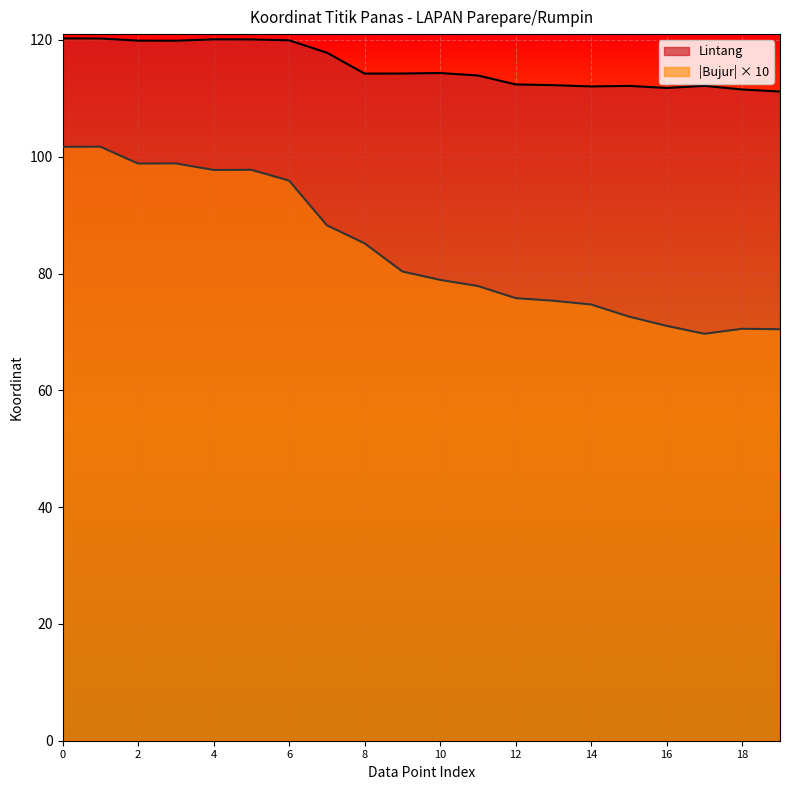

How many interior local valleys does the Bujur series have?

3